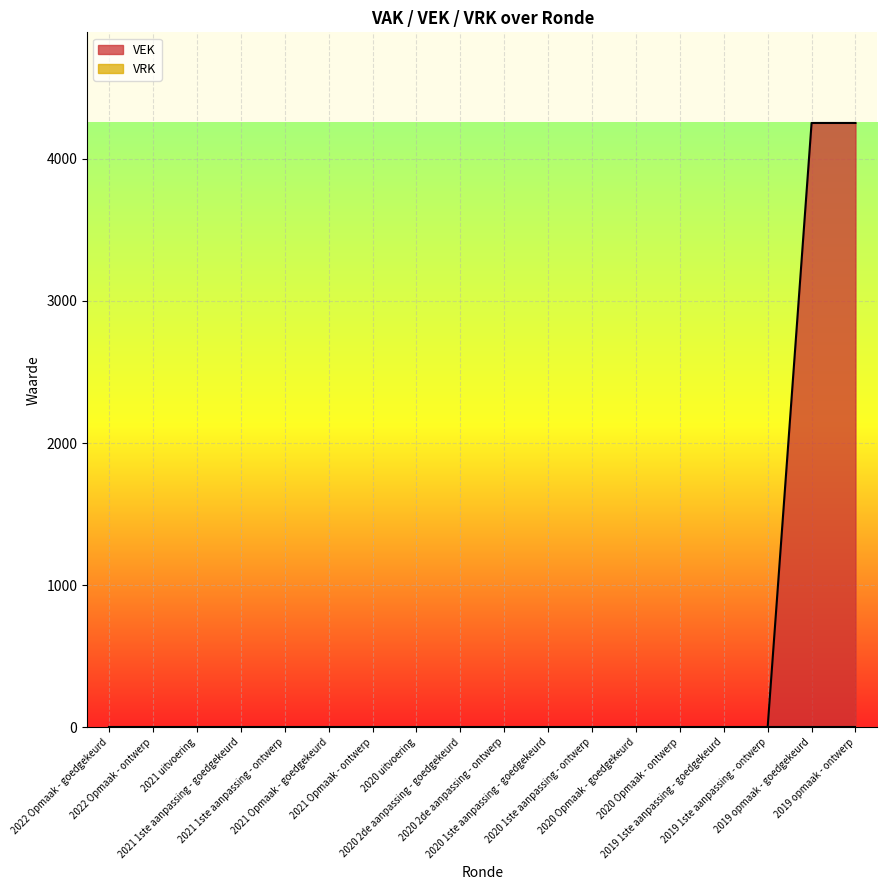

How many positive values are there?

2